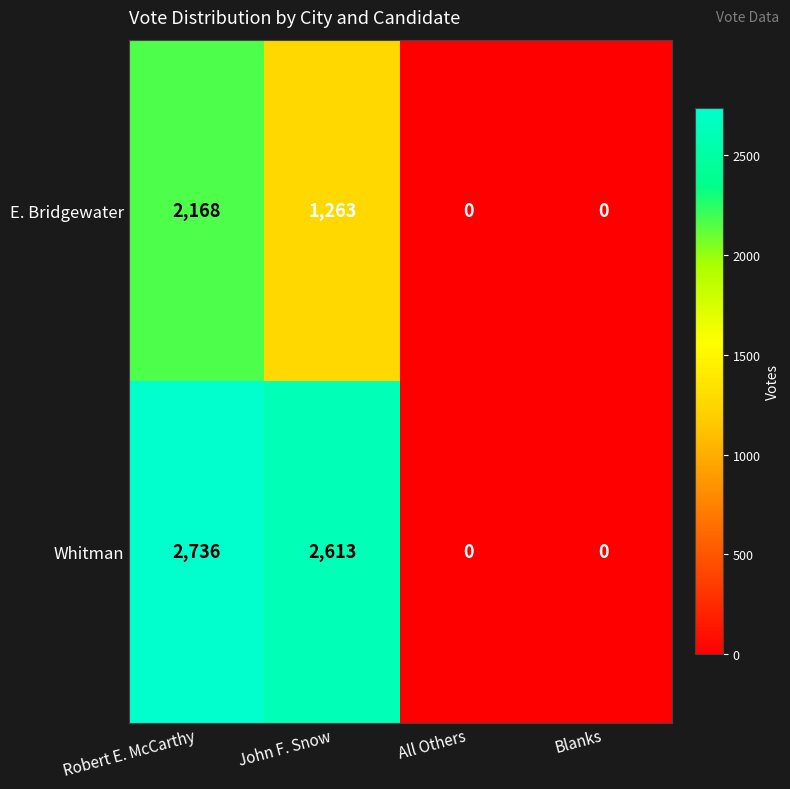

Reading left to right, transcribe all the data shown in this chart.

E. Bridgewater: 2168	1263	0	0
Whitman: 2736	2613	0	0